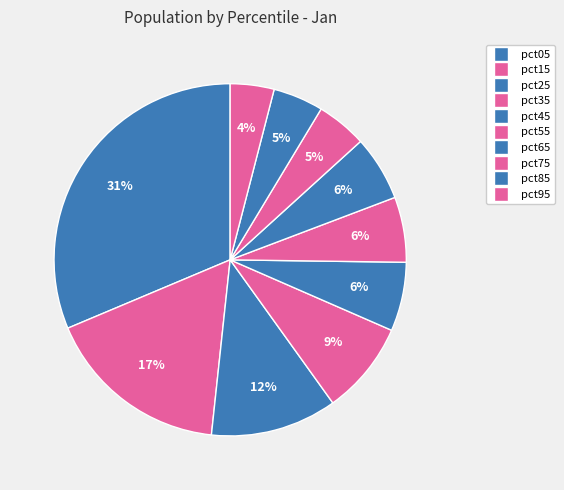

Rank the categories by value from lowest to highest.

pct95, pct85, pct75, pct65, pct55, pct45, pct35, pct25, pct15, pct05